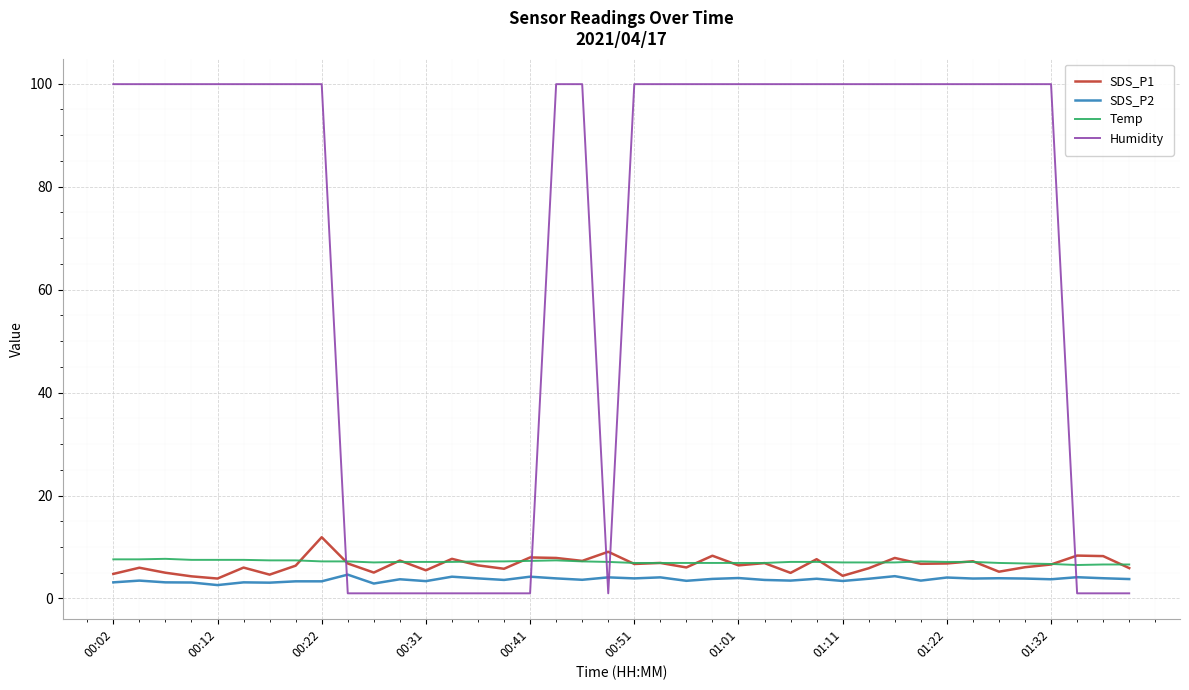

Which series has the widest spread of values?

Humidity